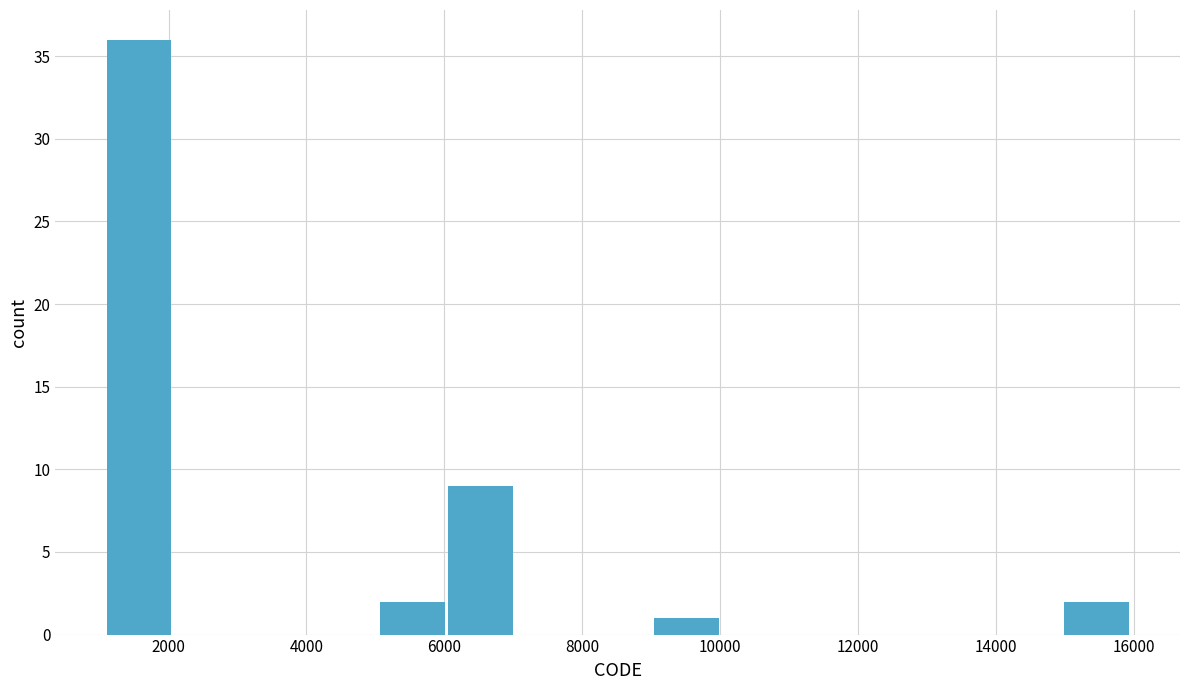

Over which range of the x-axis is the bar tallest?

1200 to 2000